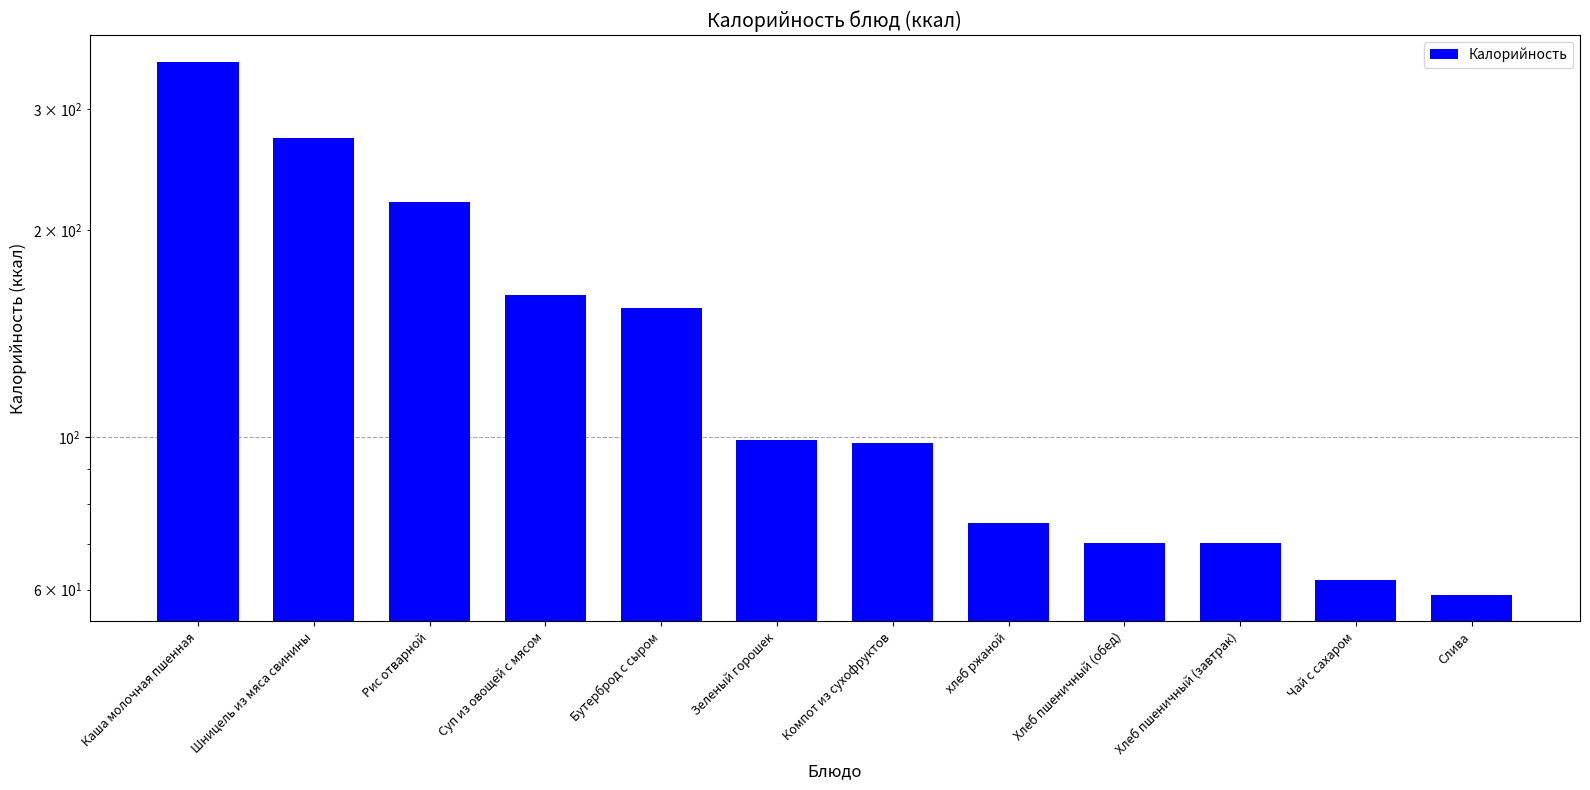

At which label does the data first exceed 99?

Каша молочная пшенная